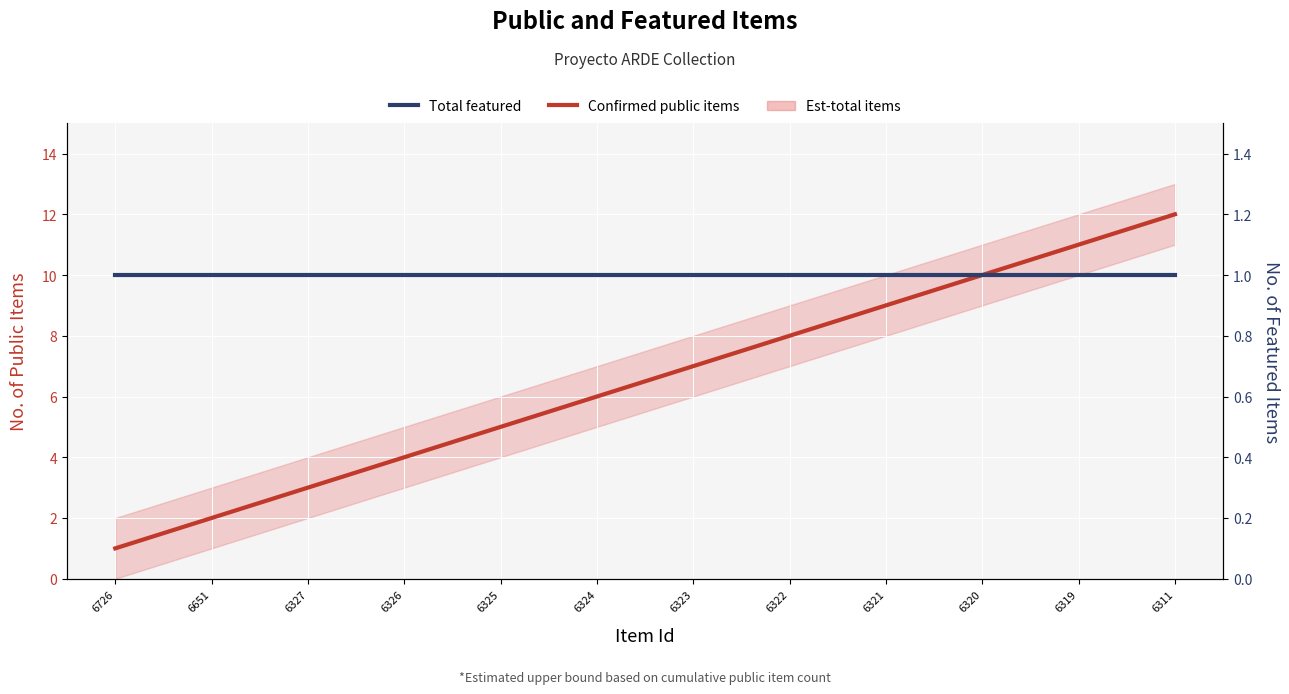

At which label is Total featured closest to 1?

6726